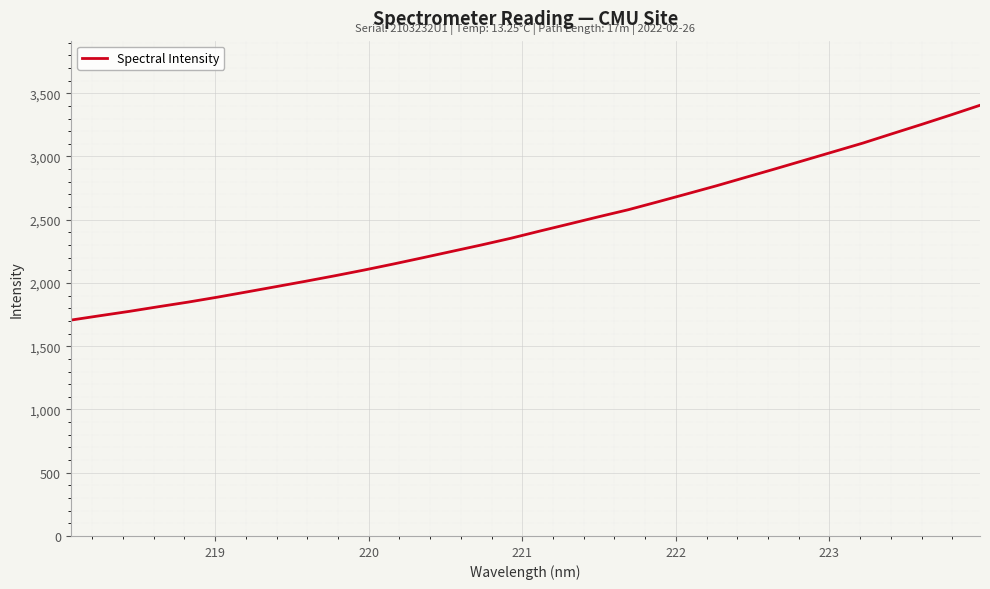

Is this an area chart (filled region under the line)?

No